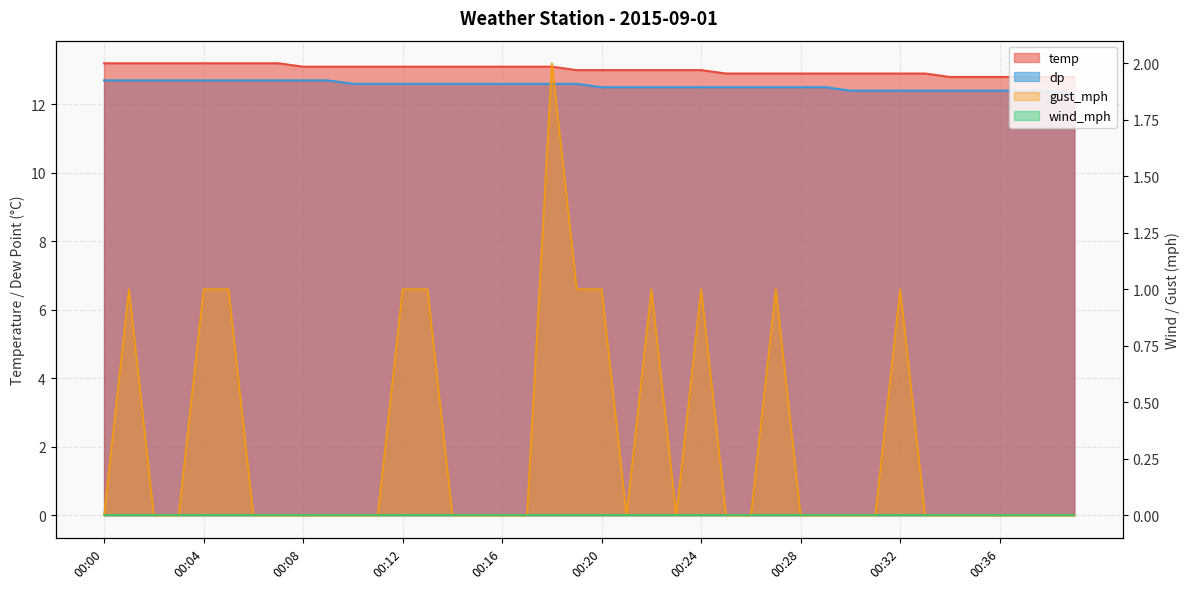

Where is temp nearest to the value 13?

00:19